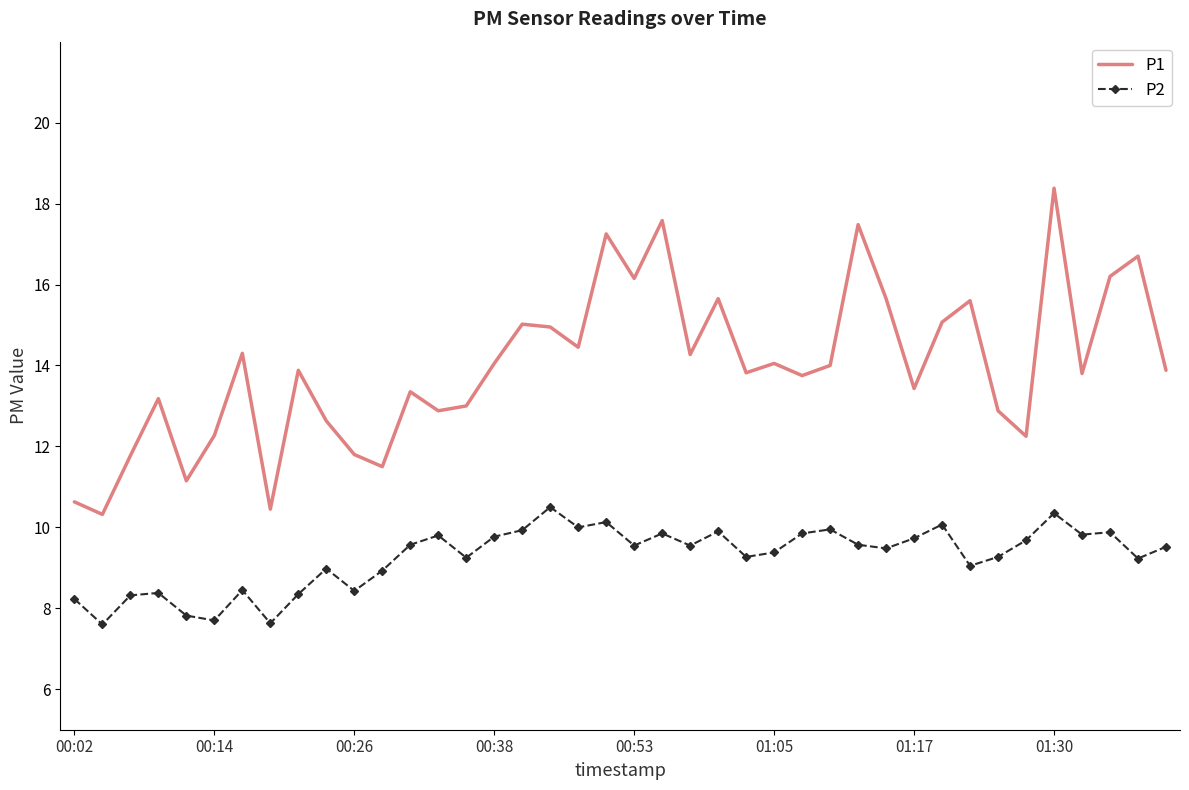

At how many categories does at least one series exceed 16?

7